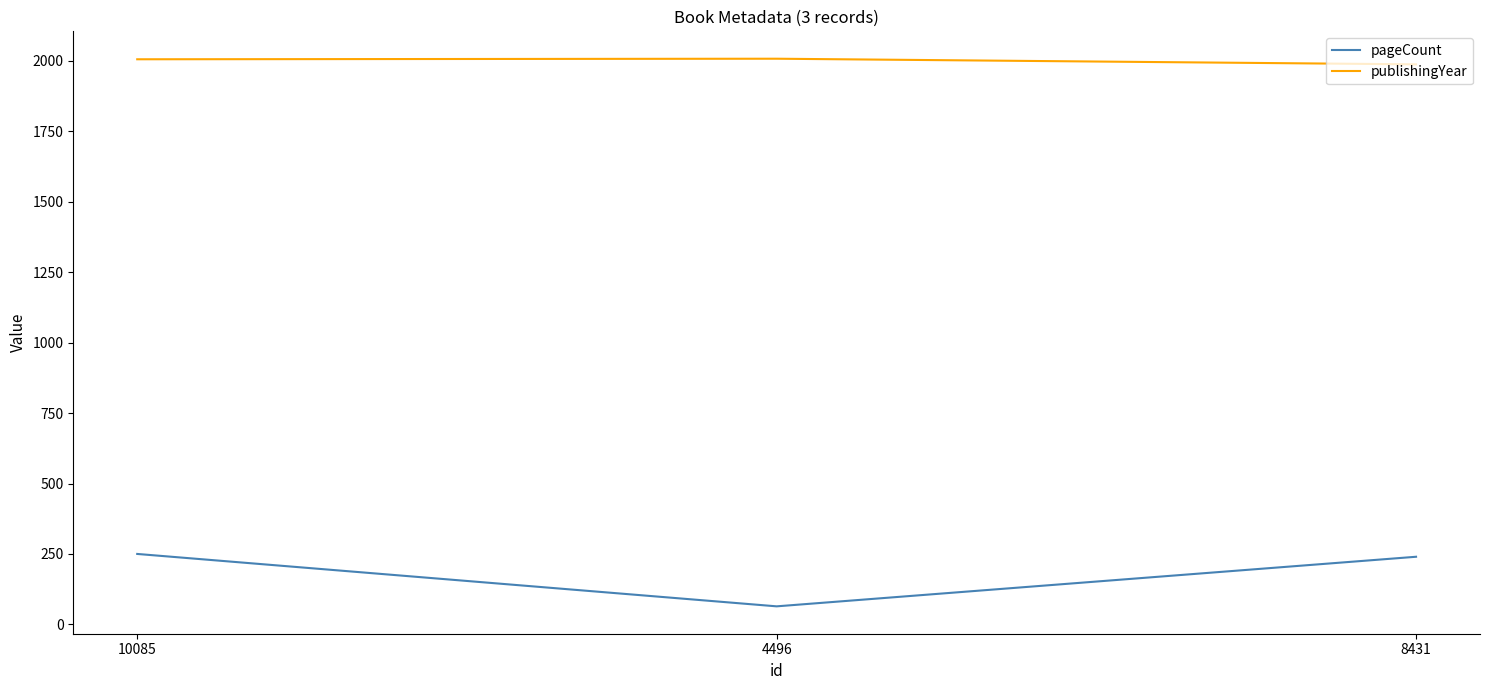

At which label is publishingYear closest to 1998?

10085